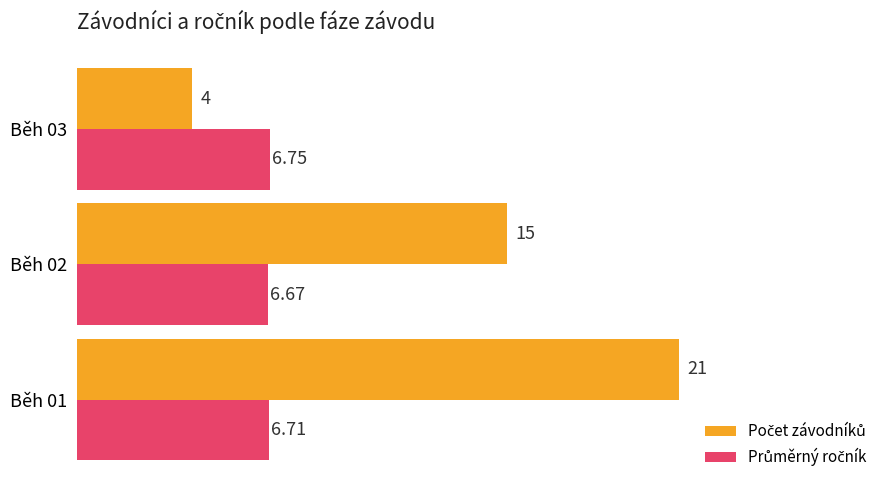

At which category is the sum across all series the highest?

Běh 01